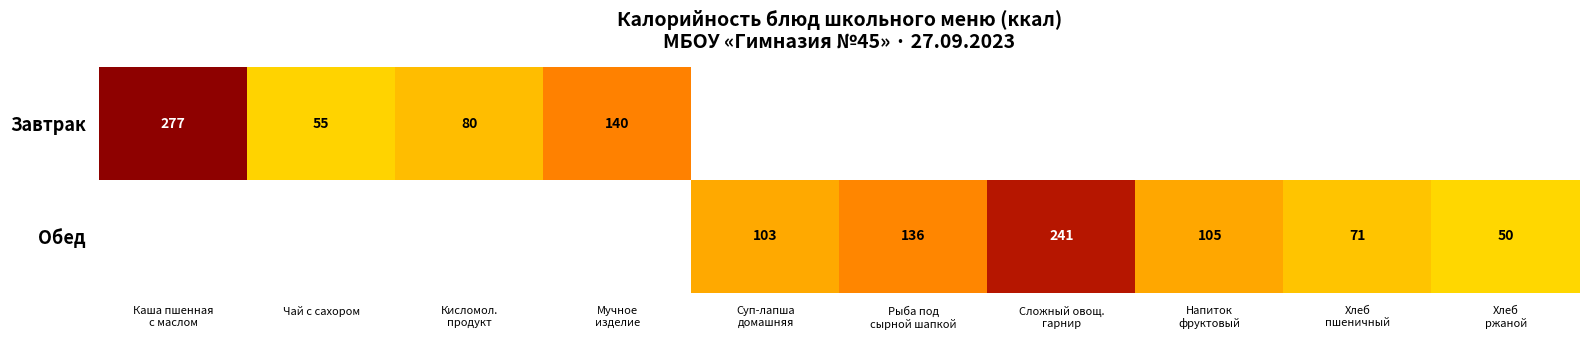

Read the Завтрак value at Чай с сахором.

55.0